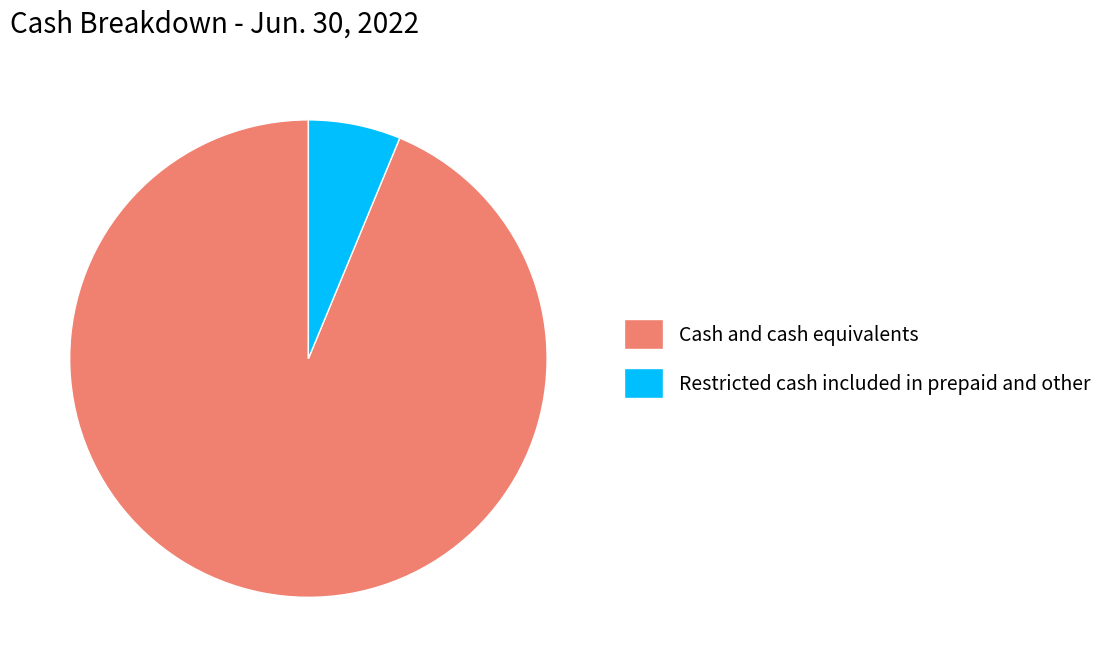

What is the smallest slice in the pie chart?

Restricted cash included in prepaid and other